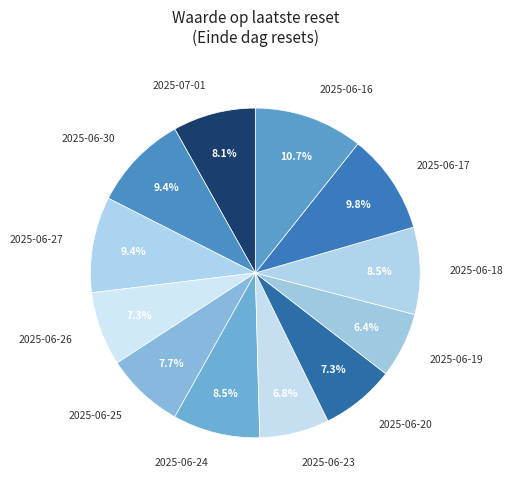

Does any single category account for the majority?

No